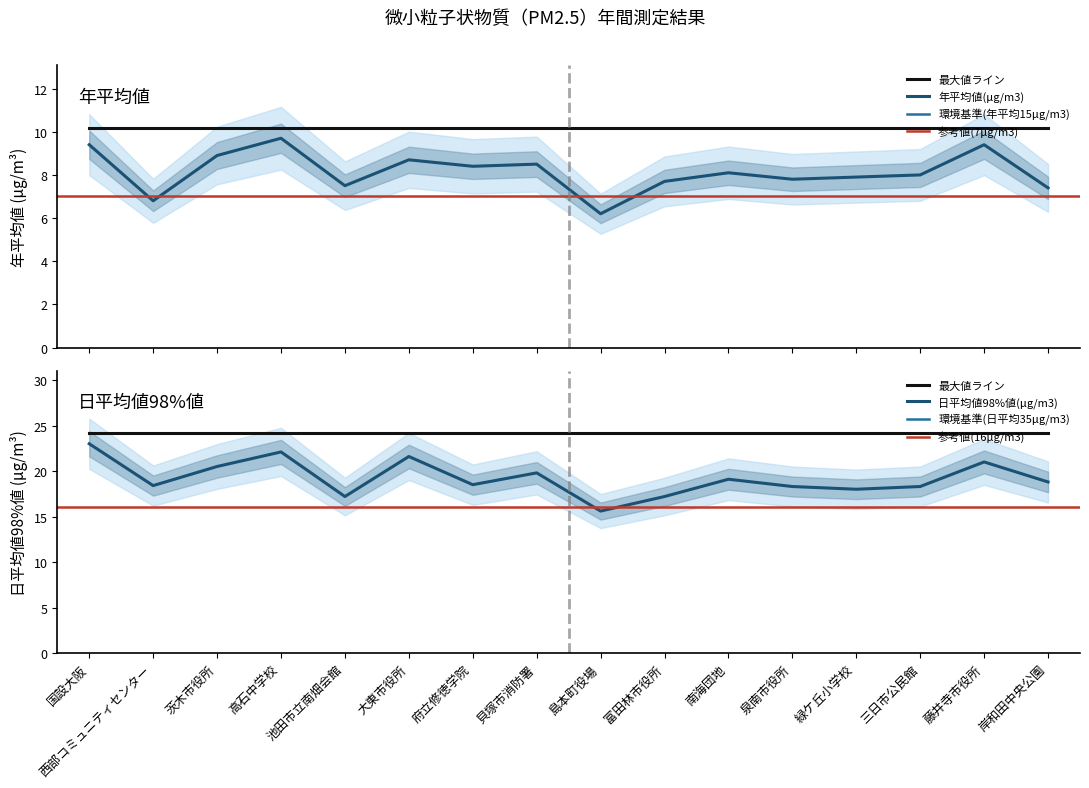

In 日平均値の年間98%値(μg/m3), how many points are higher than both neighbors (excluding endpoints)?

5